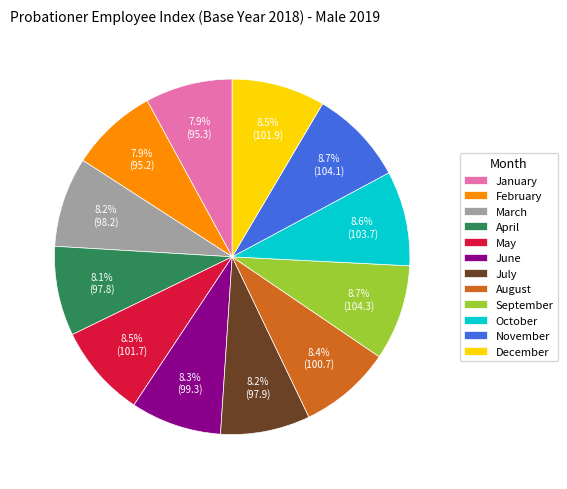

Is there any slice that represents more than half of the pie?

No